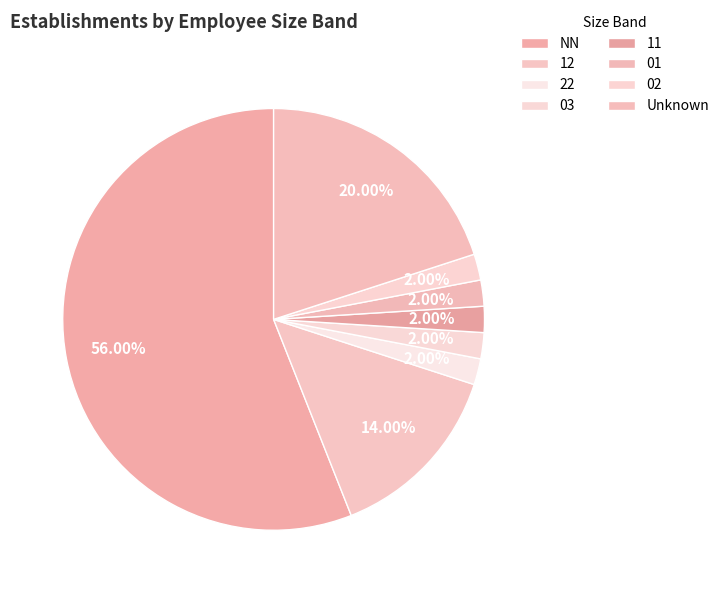

To the nearest percent, what is the average slice percentage?

12%